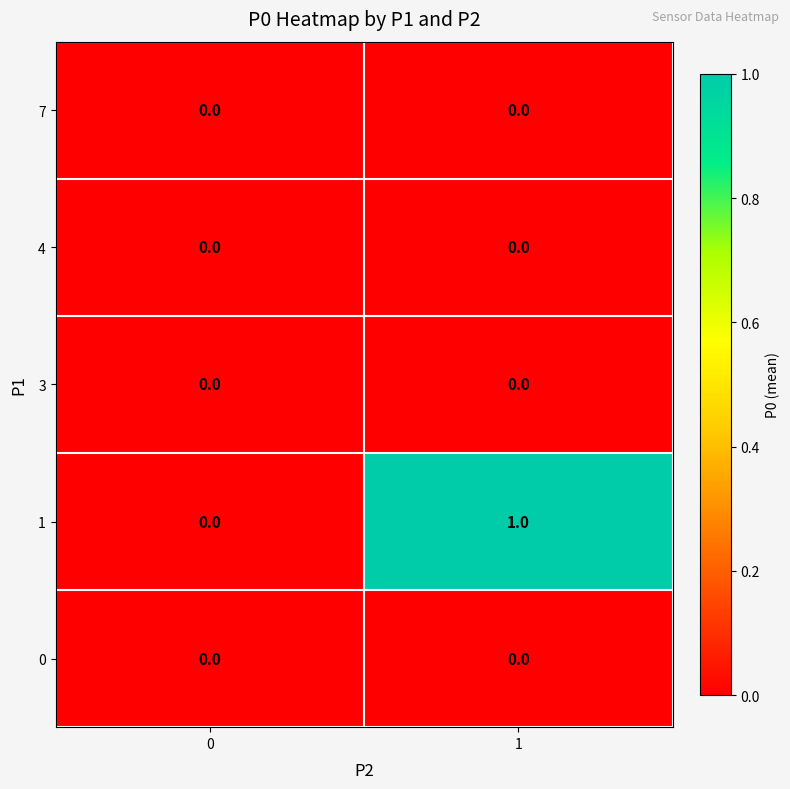

Reading left to right, list all the values displayed in this chart.

7: 0=0	1=0
4: 0=0	1=0
3: 0=0	1=0
1: 0=0	1=1
0: 0=0	1=0